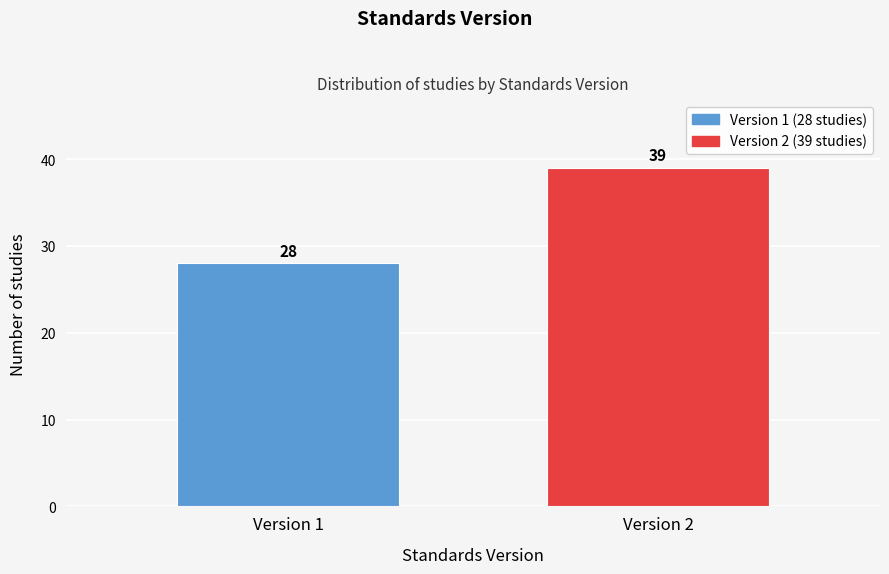

Reading left to right, transcribe all the data shown in this chart.

Version 1=28	Version 2=39